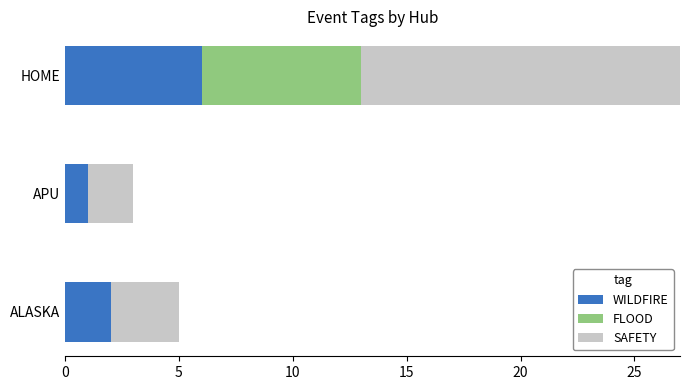

List the series in order of their peak value, highest first.

SAFETY, FLOOD, WILDFIRE